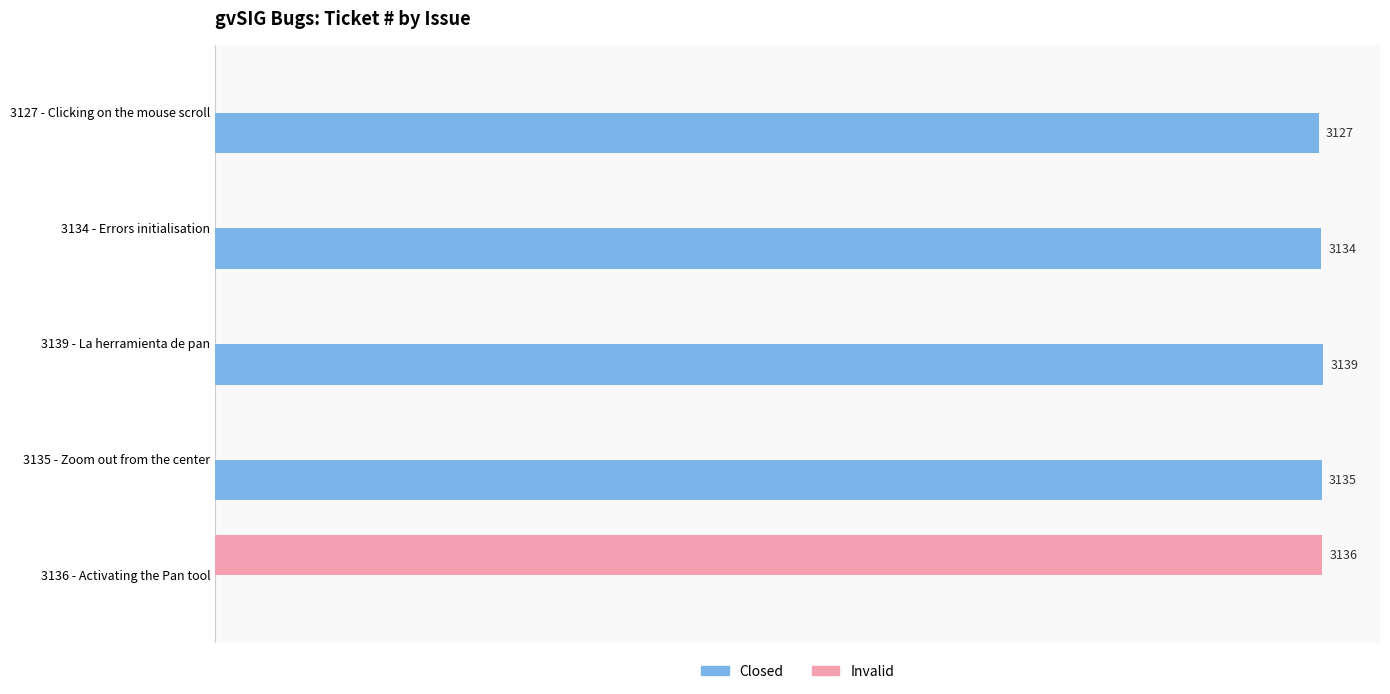

What are all the series names shown in the legend?

Closed, Invalid